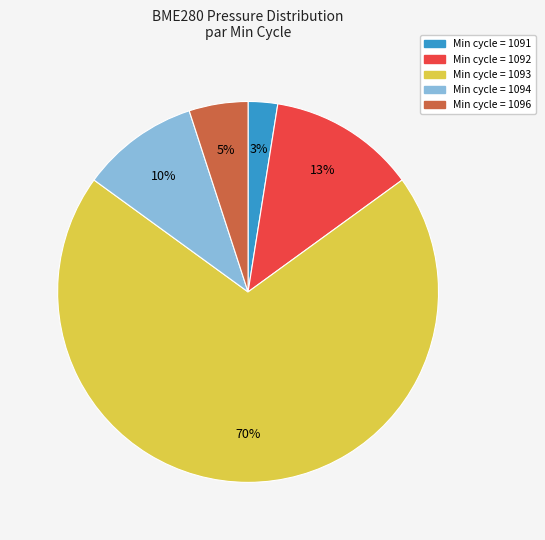

What percentage is the Min cycle = 1096 slice, to the nearest percent?

5%